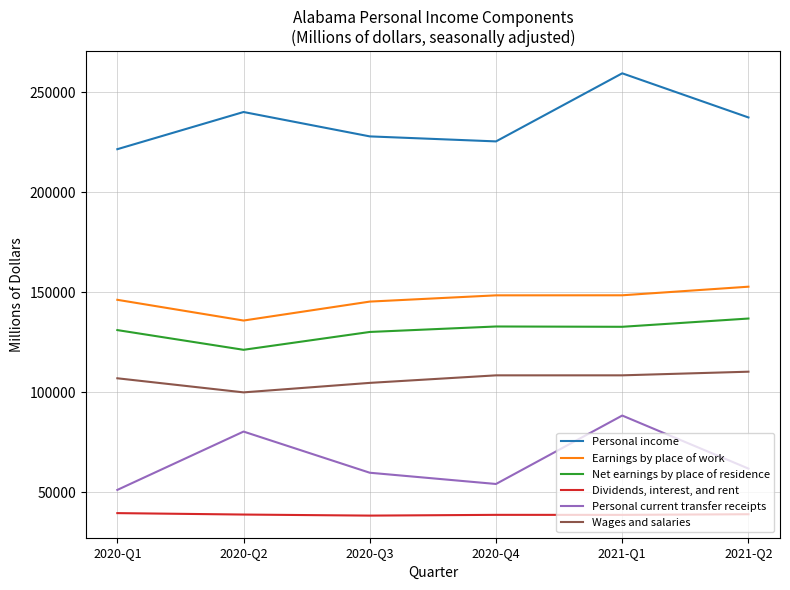

The value of Personal income at 2020-Q1 is 221523.4. True or false?

True